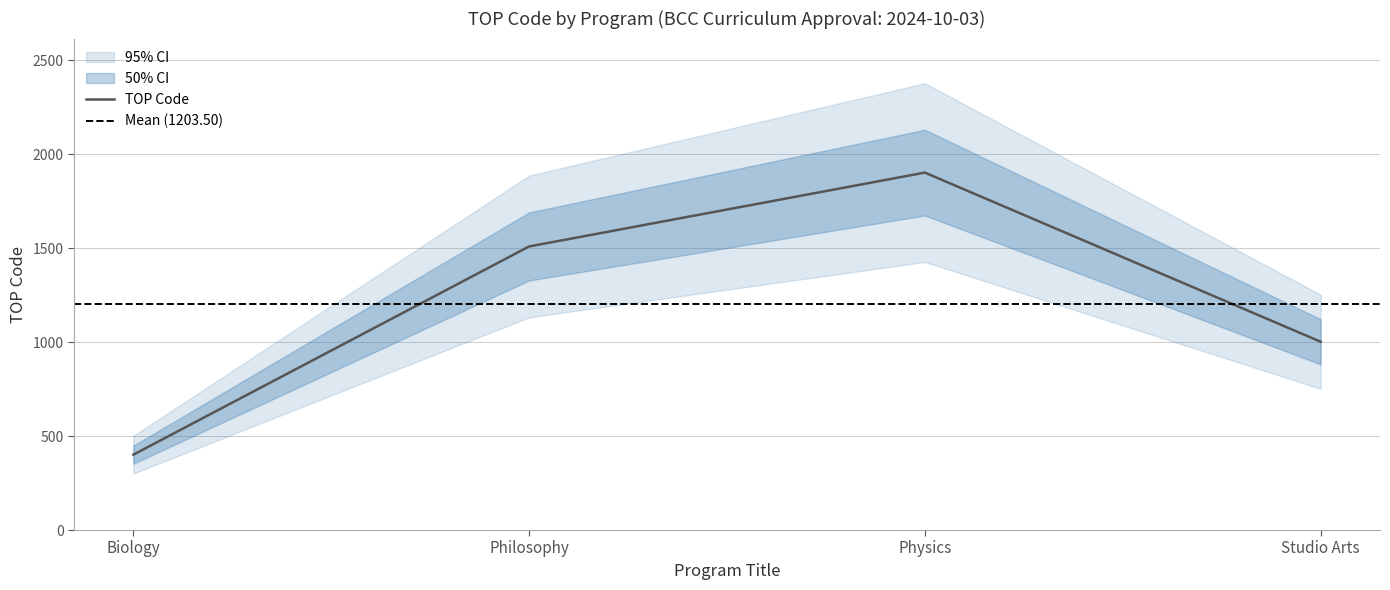

What is the average value?

1204